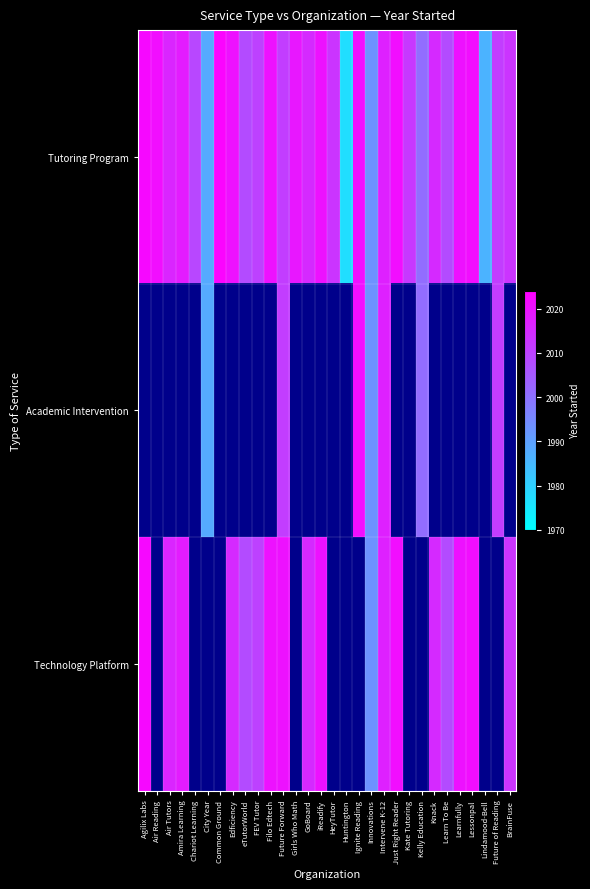

Read the Tutoring Program value at Amira Learning.

2018.0